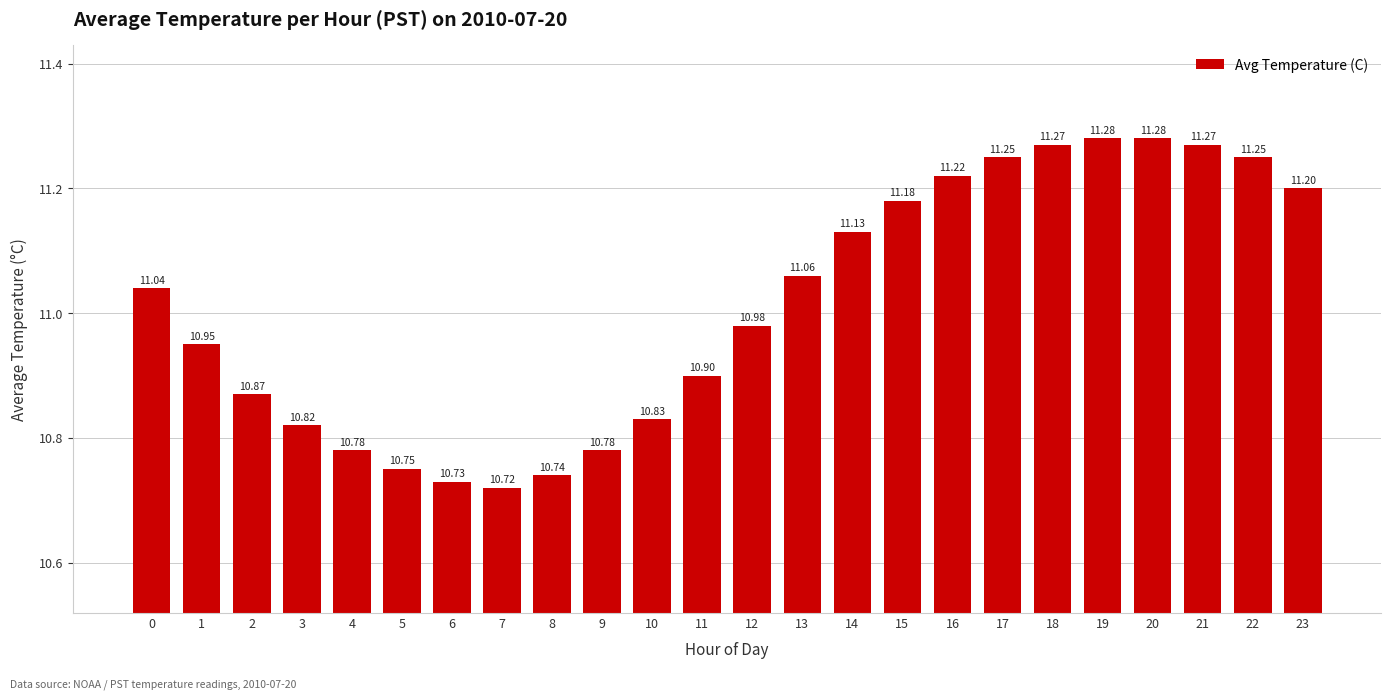

What is the value of the 3rd bar from the left?

10.9